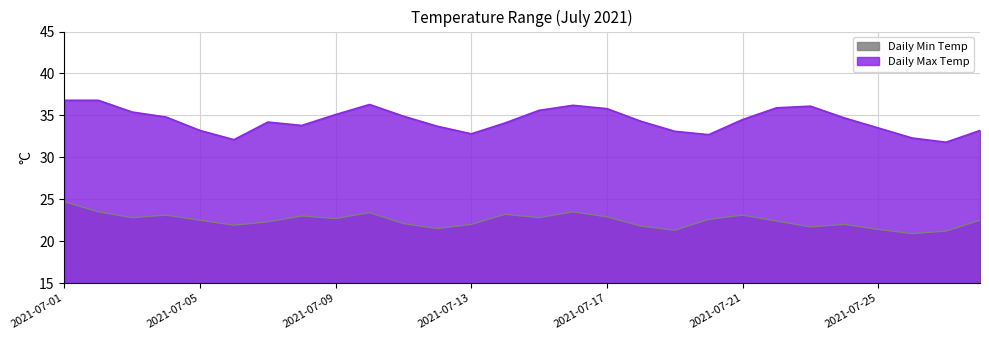

True or false: Daily Min Temp and Daily Max Temp intersect in this chart.

False